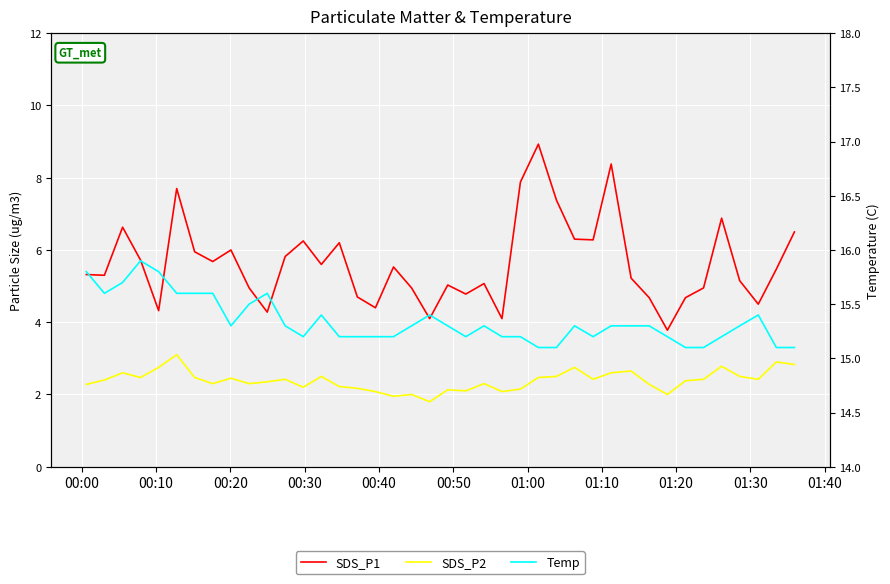

What is the maximum value for SDS_P2?

3.1